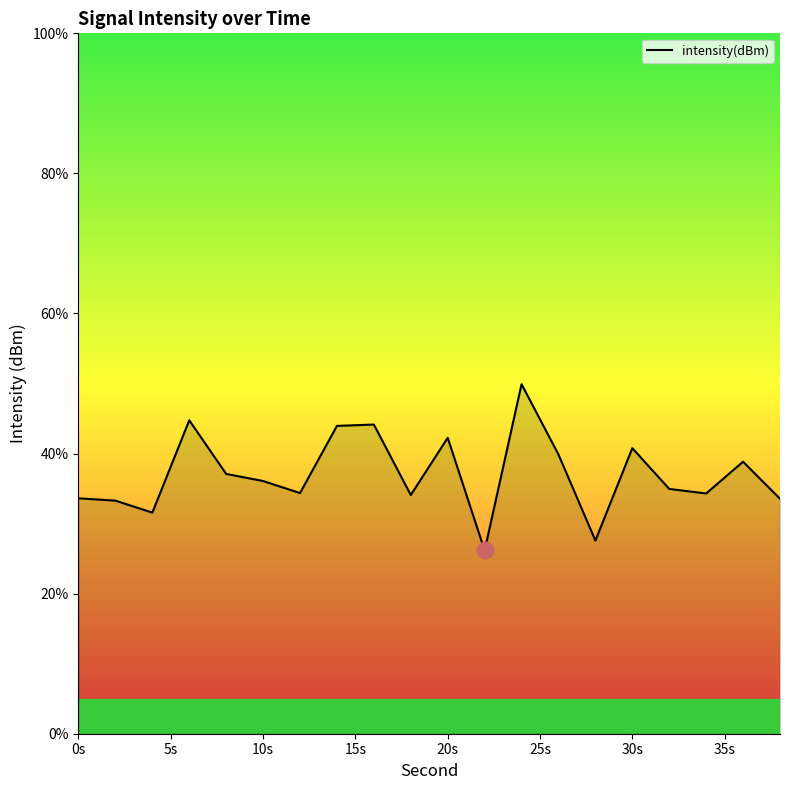

What is the greatest value displayed?

49.9